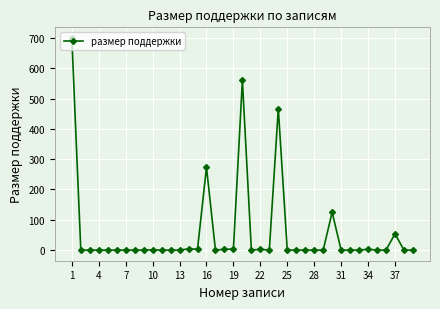

What is the difference between the maximum and minimum values?

700.0